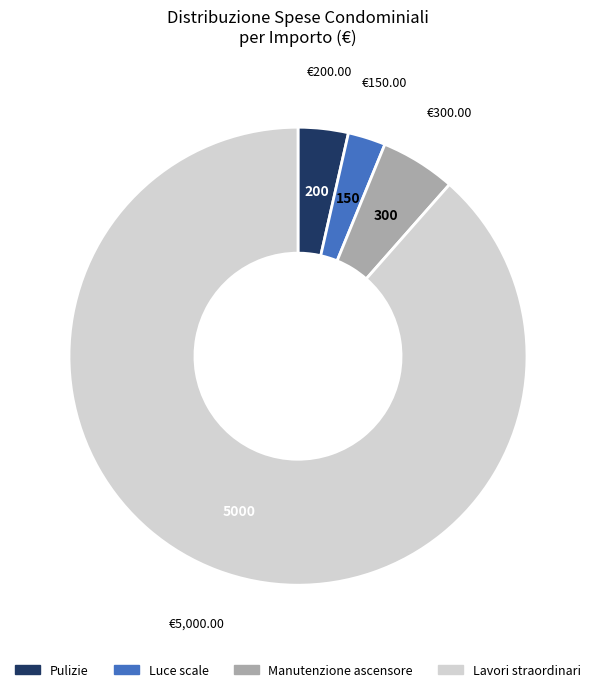

Do Pulizie and Luce scale together represent more than half of the pie?

No